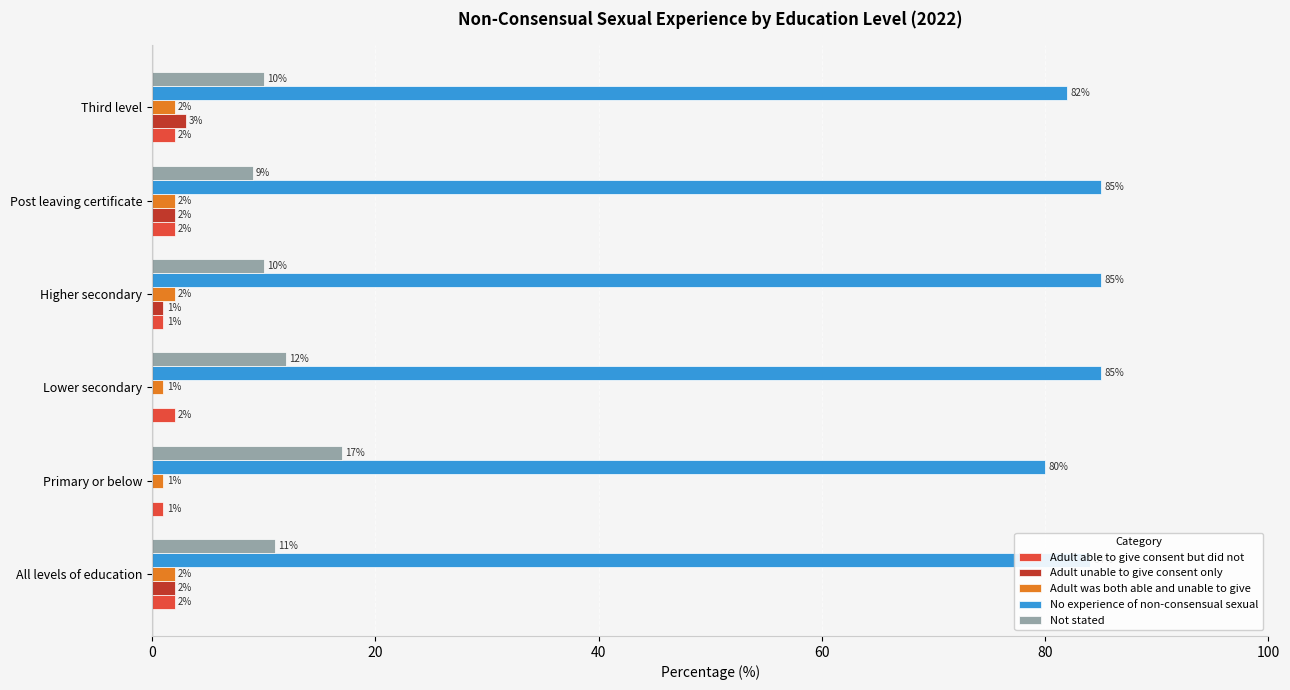

Which series changed the most between Post leaving certificate and Third level?

No experience of non-consensual sexual